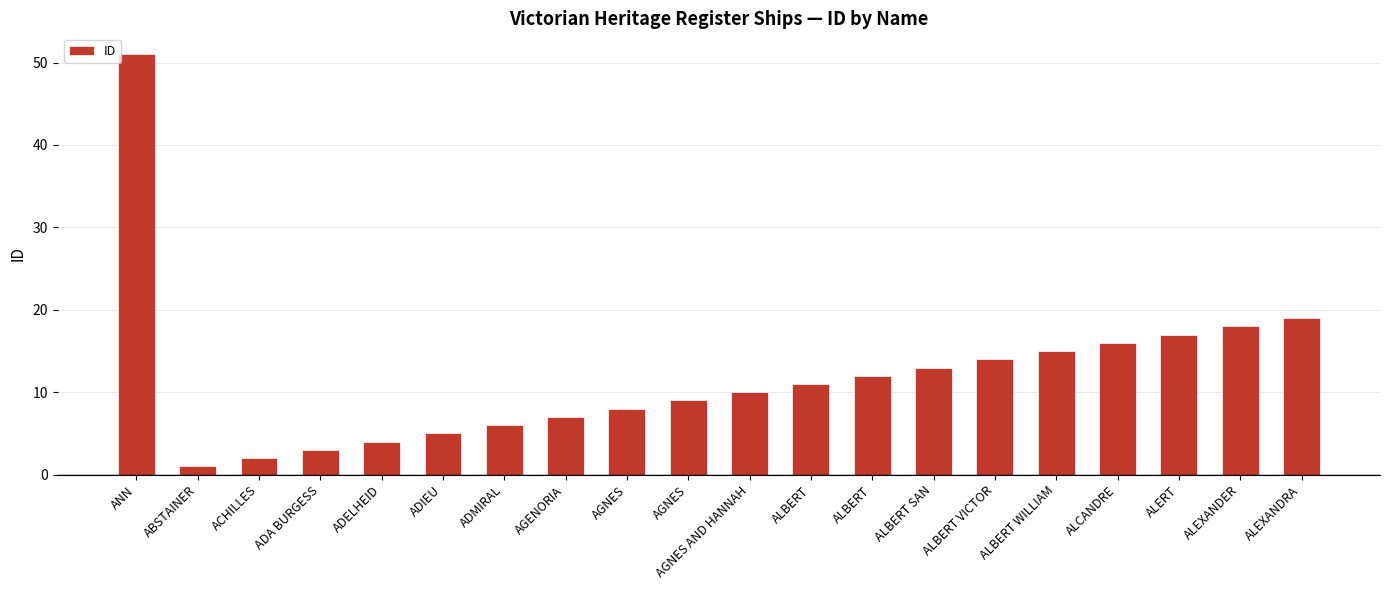

Are the bars horizontal?

No